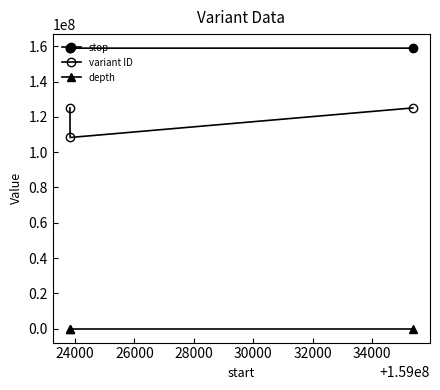

How many data points in depth are above 8?

1